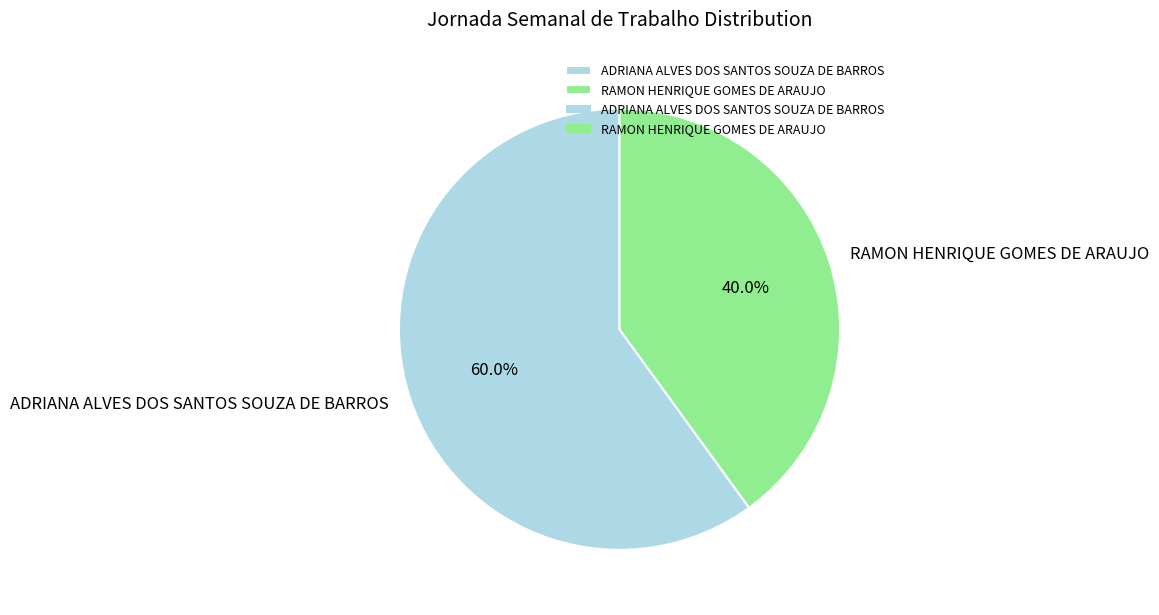

What percentage do RAMON HENRIQUE GOMES DE ARAUJO and ADRIANA ALVES DOS SANTOS SOUZA DE BARROS together represent?

100.0%